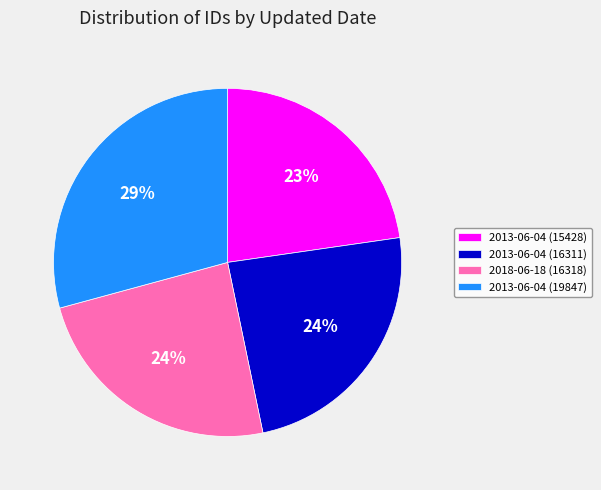

Between 2018-06-18 (16318) and 2013-06-04 (15428), which is larger?

2018-06-18 (16318)